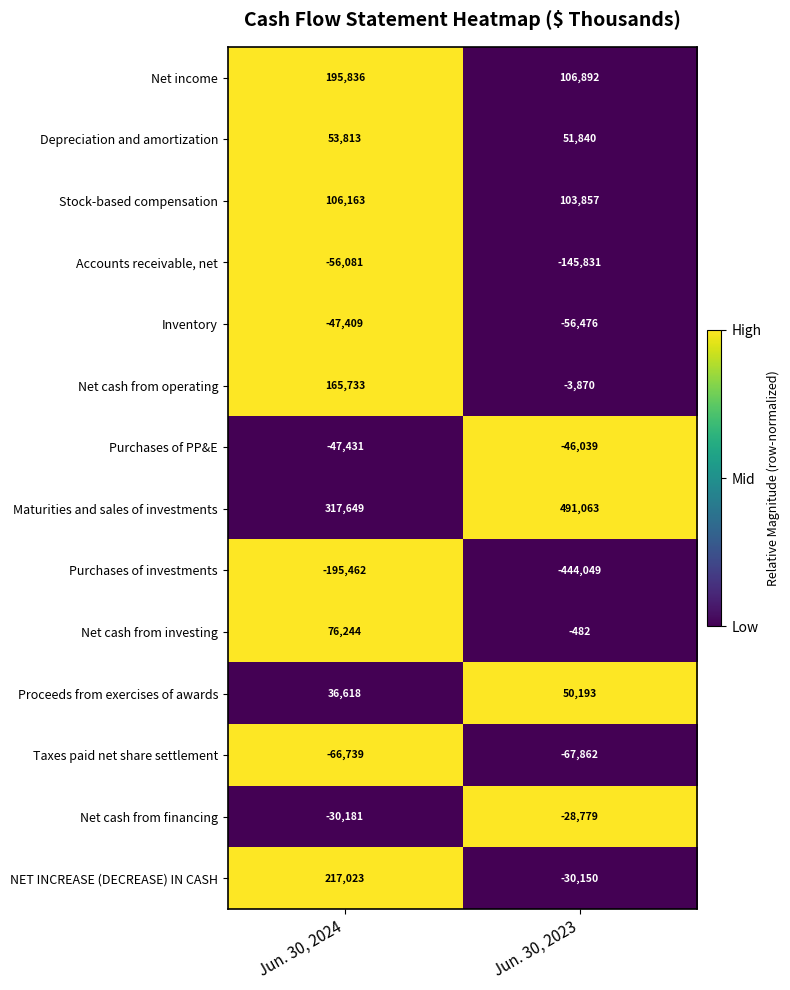

Reading left to right, transcribe all the data shown in this chart.

Net income: Jun. 30, 2024=195836	Jun. 30, 2023=106892
Depreciation and amortization: Jun. 30, 2024=53813	Jun. 30, 2023=51840
Stock-based compensation: Jun. 30, 2024=106163	Jun. 30, 2023=103857
Accounts receivable, net: Jun. 30, 2024=-56081	Jun. 30, 2023=-145831
Inventory: Jun. 30, 2024=-47409	Jun. 30, 2023=-56476
Net cash from operating: Jun. 30, 2024=165733	Jun. 30, 2023=-3870
Purchases of PP&E: Jun. 30, 2024=-47431	Jun. 30, 2023=-46039
Maturities and sales of investments: Jun. 30, 2024=317649	Jun. 30, 2023=491063
Purchases of investments: Jun. 30, 2024=-195462	Jun. 30, 2023=-444049
Net cash from investing: Jun. 30, 2024=76244	Jun. 30, 2023=-482
Proceeds from exercises of awards: Jun. 30, 2024=36618	Jun. 30, 2023=50193
Taxes paid net share settlement: Jun. 30, 2024=-66739	Jun. 30, 2023=-67862
Net cash from financing: Jun. 30, 2024=-30181	Jun. 30, 2023=-28779
NET INCREASE (DECREASE) IN CASH: Jun. 30, 2024=217023	Jun. 30, 2023=-30150